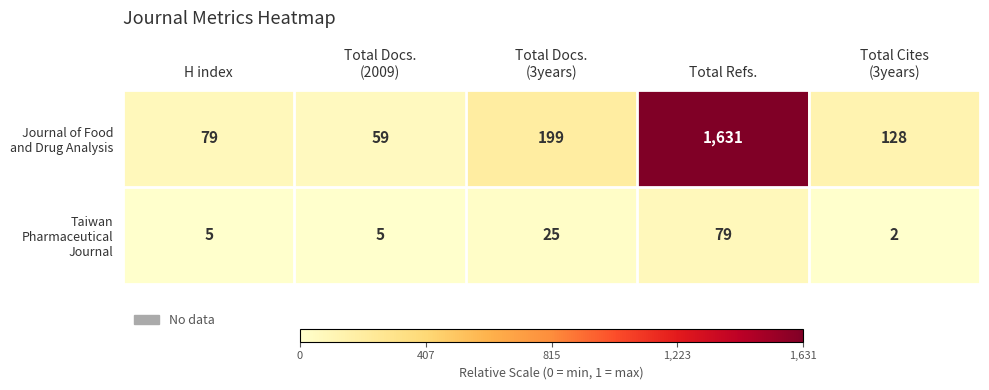

What is the total value across all series at Total Refs.?

1710